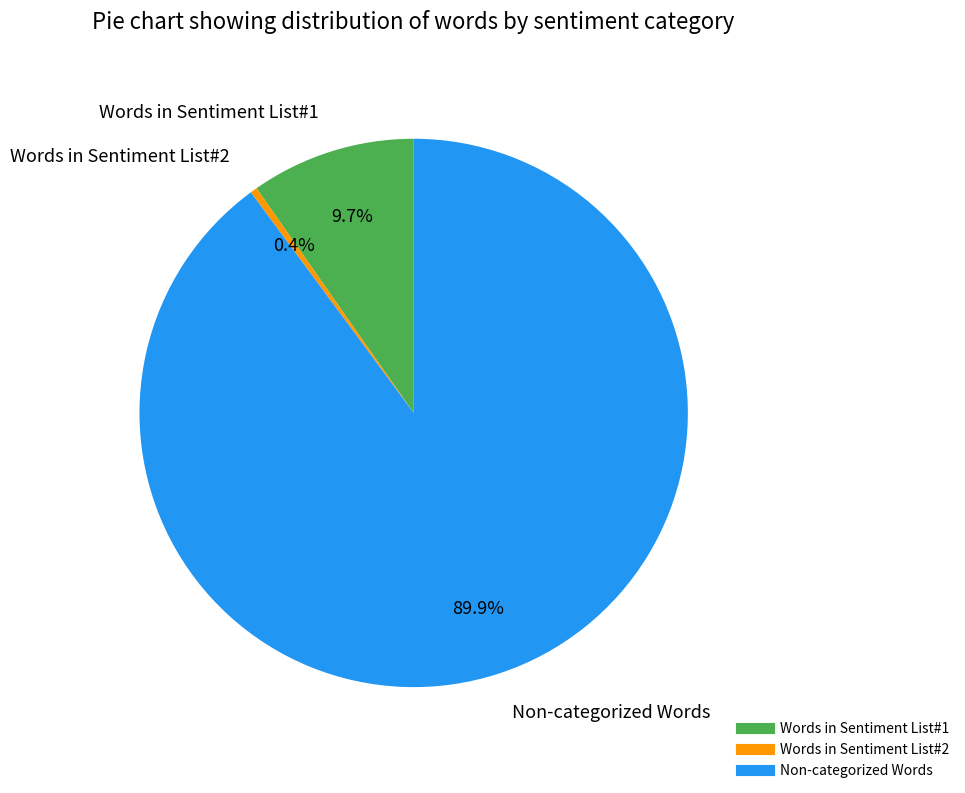

Is there any slice that represents more than half of the pie?

Yes